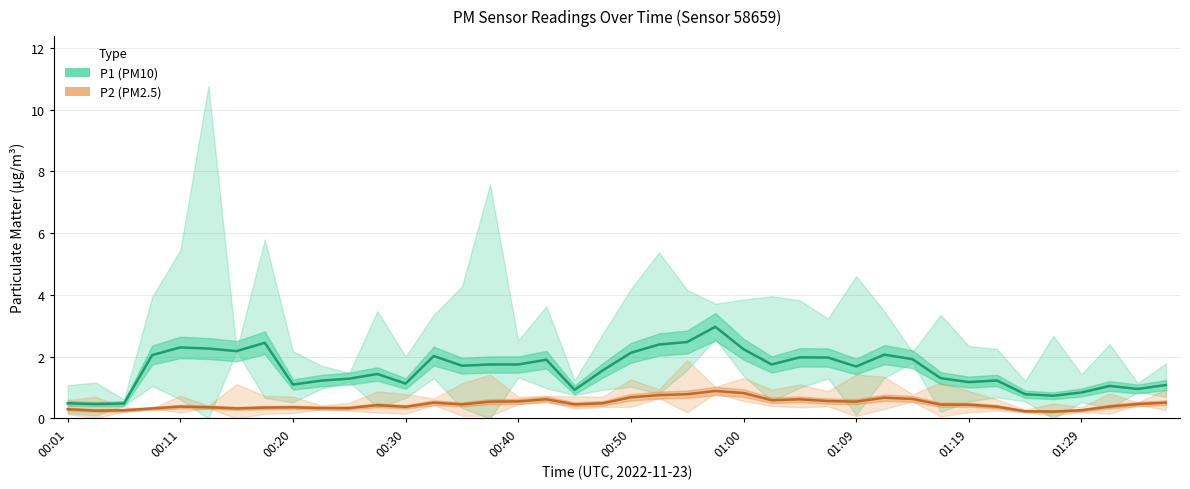

What is the approximate value of P2 (PM2.5) at 30?

0.6